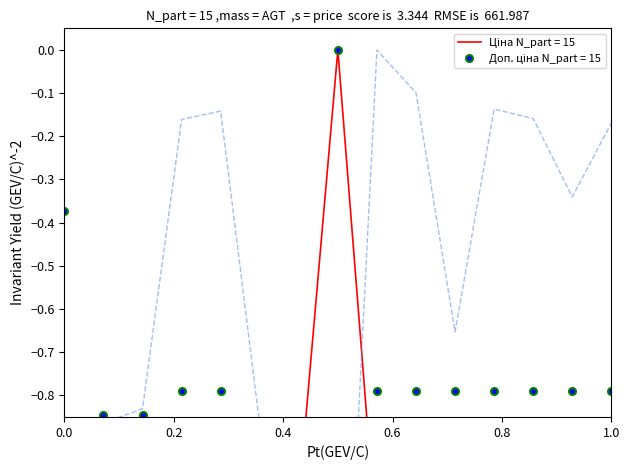

What is the sum of all Доп. ціна values?

-10.9